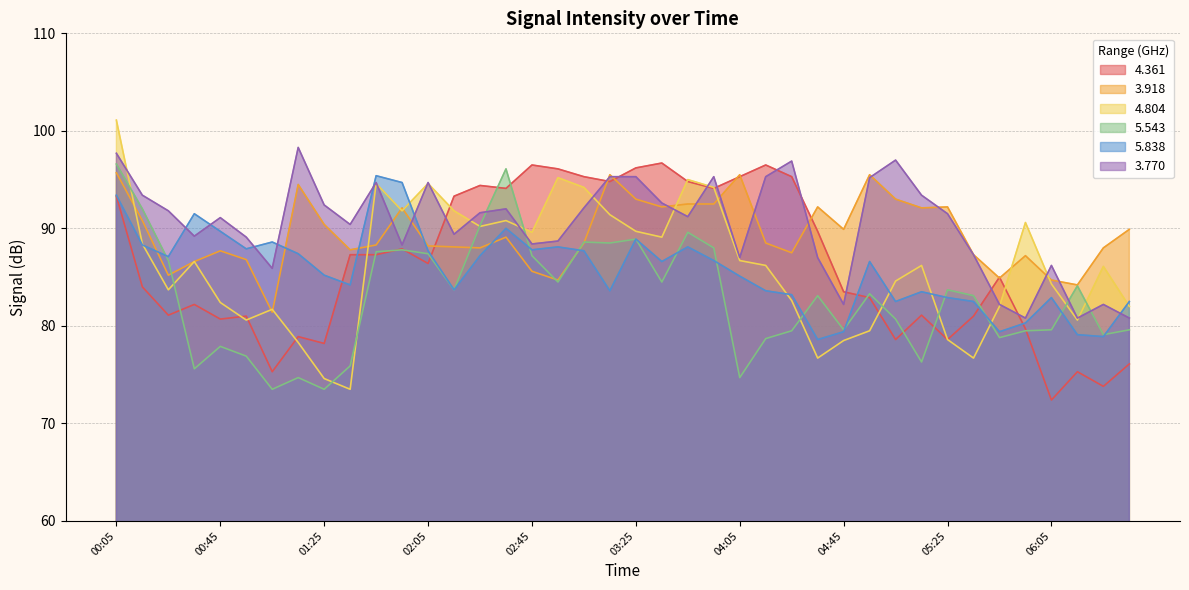

Where do   5.543 and   4.361 first cross each other?

00:25 and 00:35